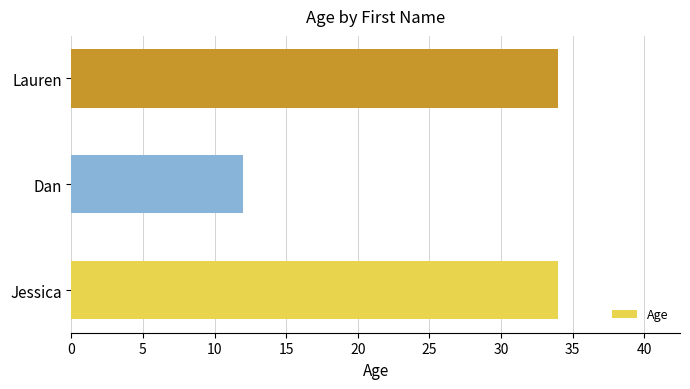

What is the change in value from Jessica to Dan?

-22